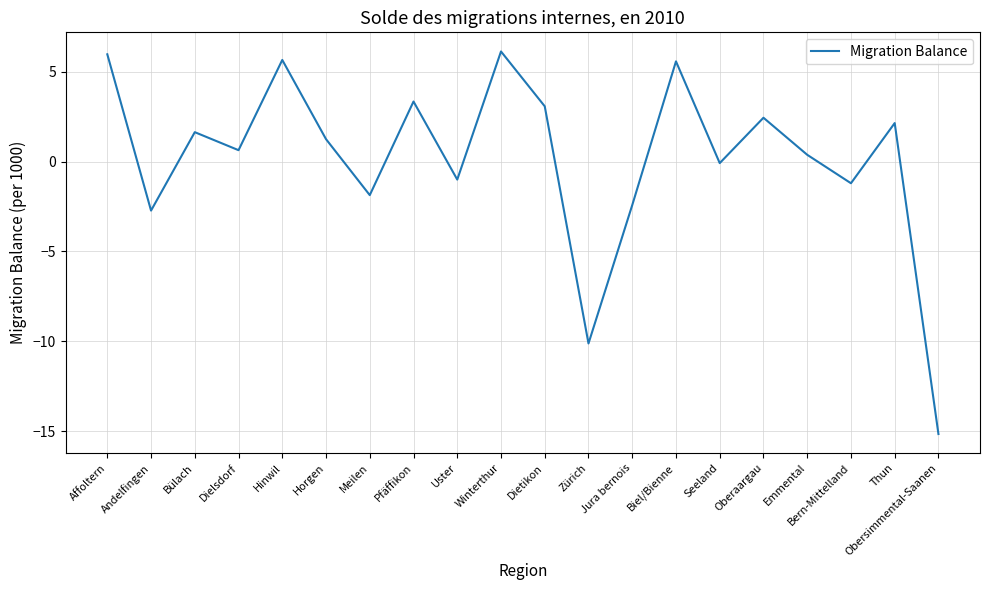

The chart shows a value of 6.0 at Affoltern. True or false?

True